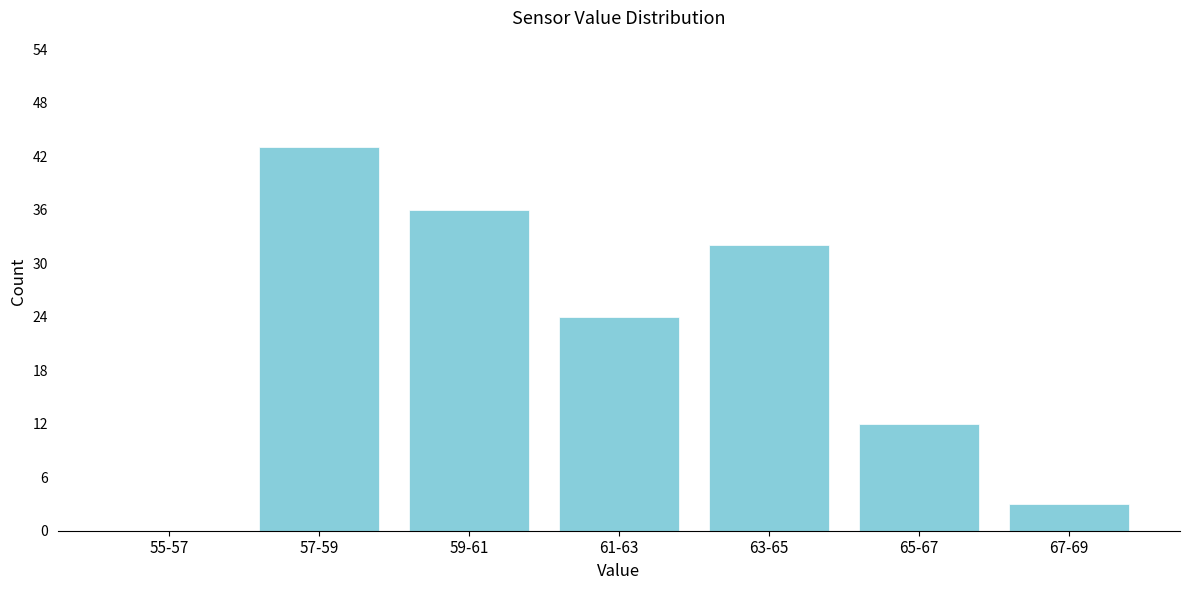

Reading right to left, list all the values displayed in this chart.

67-69=3	65-67=12	63-65=32	61-63=24	59-61=36	57-59=43	55-57=0